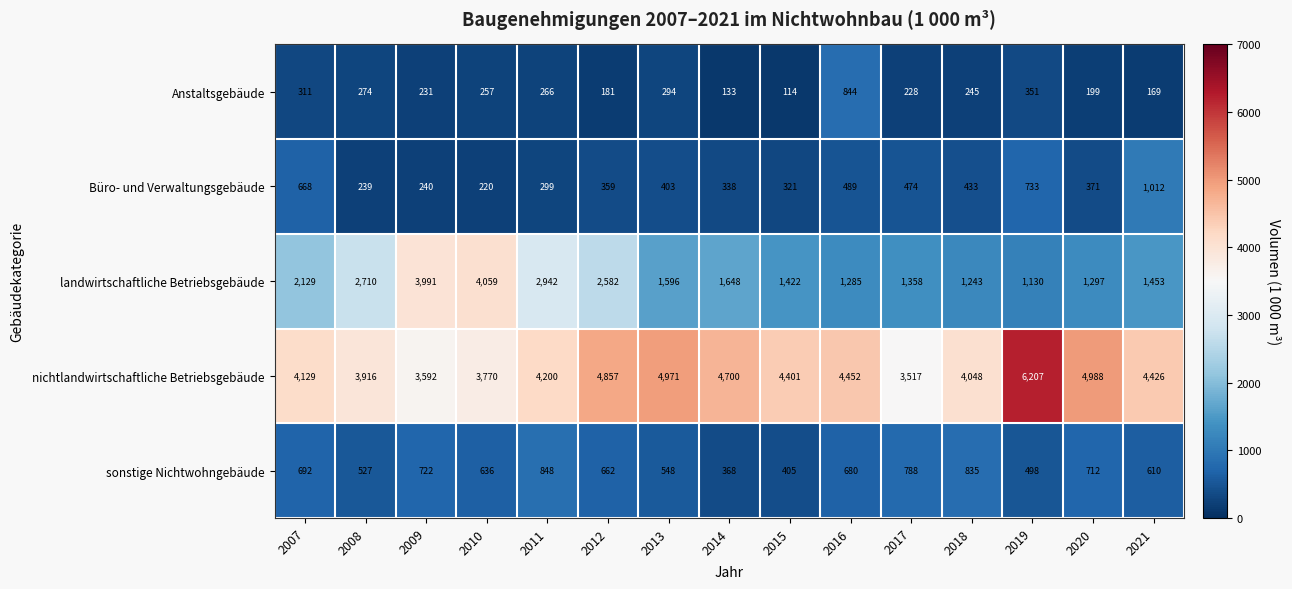

How many categories are shown in the chart?

15